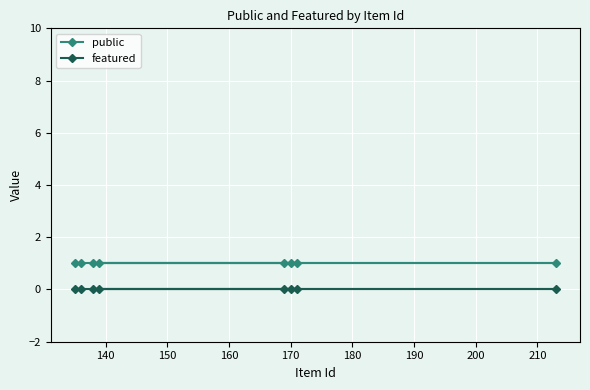

What is the value of the public point at the 1st from the left?

1